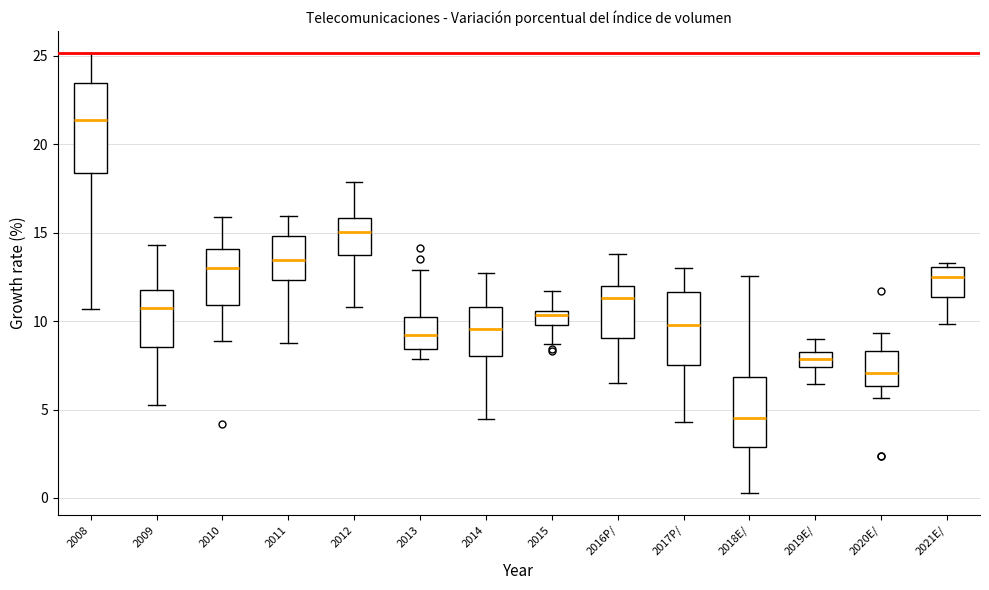

Which box is the tallest, from its lower edge to its upper edge?

2008